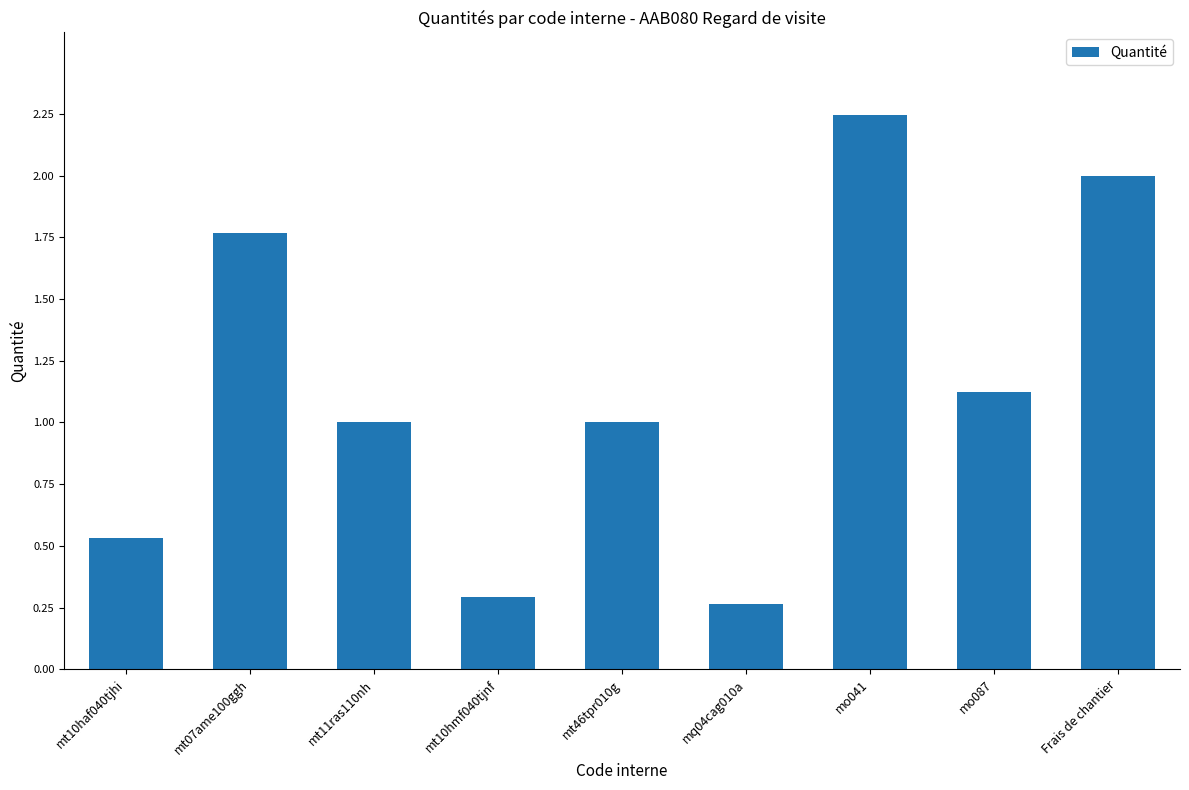

Between mt10haf040tjhi and mt46tpr010g, which is larger?

mt46tpr010g